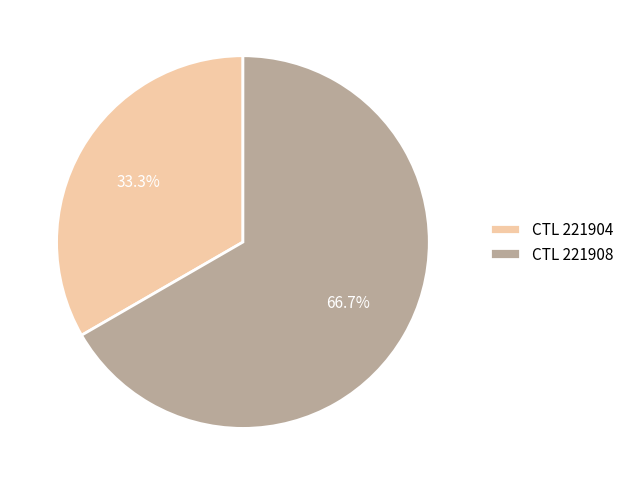

Between CTL 221908 and CTL 221904, which is larger?

CTL 221908